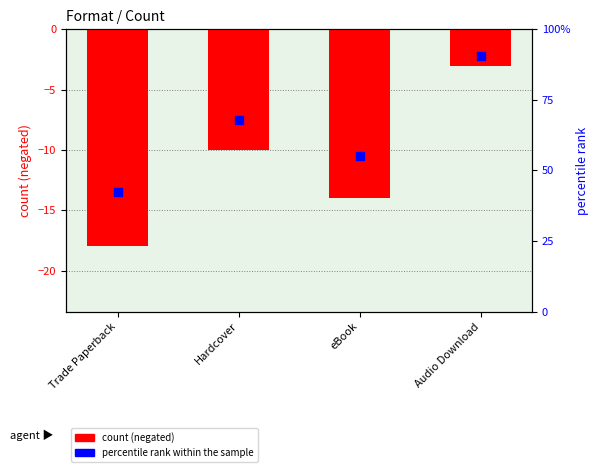

Which series has the largest total across all categories?

percentile rank within the sample